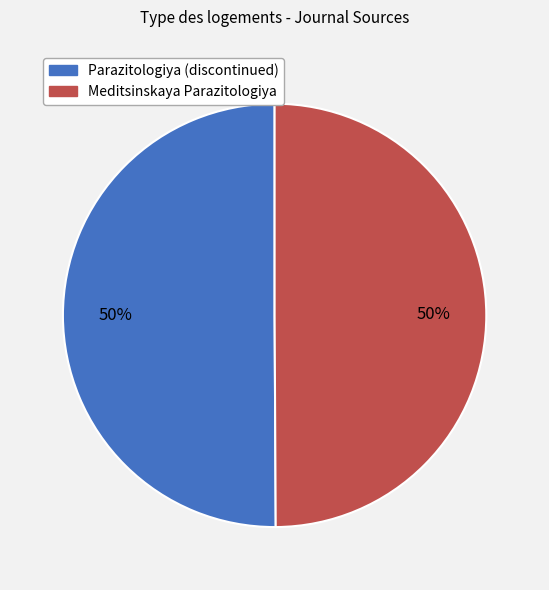

True or false: Parazitologiya (discontinued) accounts for 62% of the total.

False